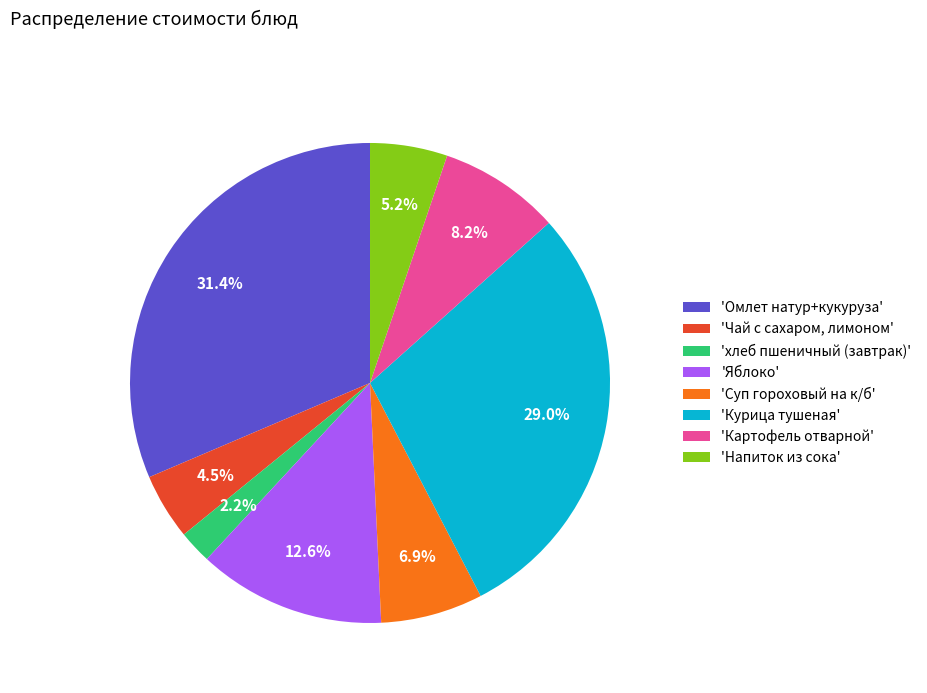

How many slices are in this pie chart?

8